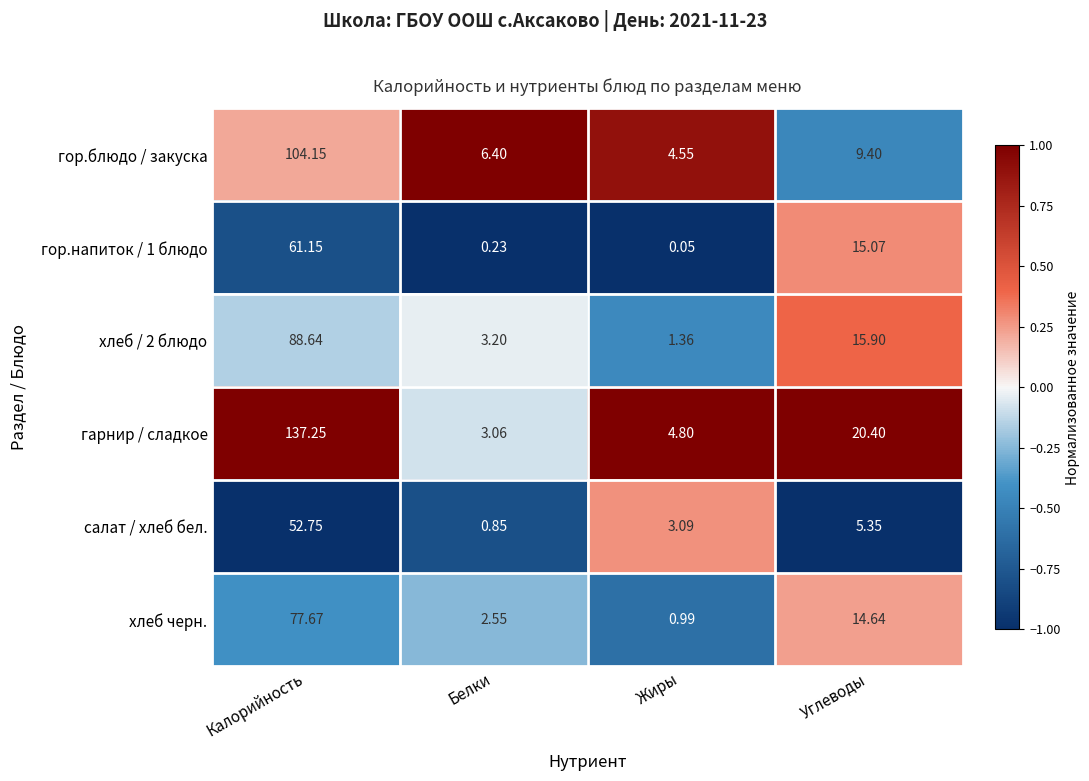

Rank the categories by гор.напиток / 1 блюдо value from highest to lowest.

Калорийность, Углеводы, Белки, Жиры